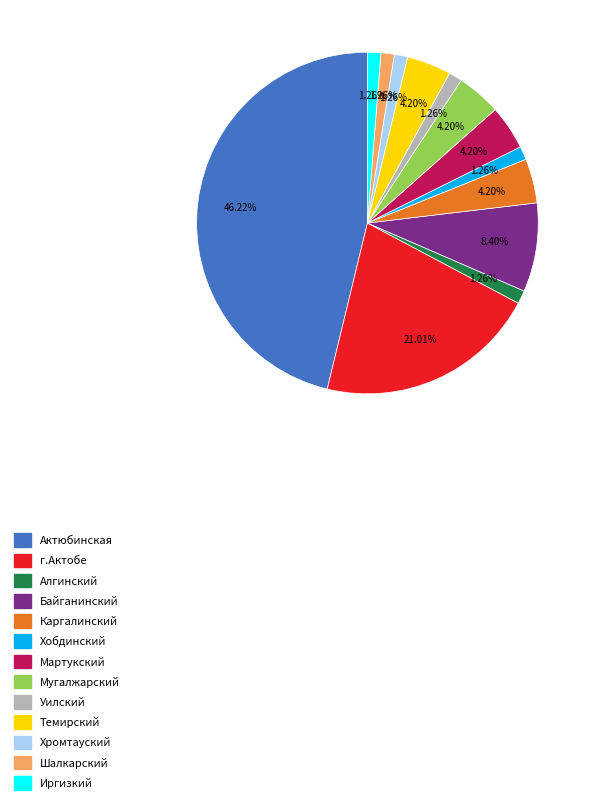

Does any single category account for the majority?

No